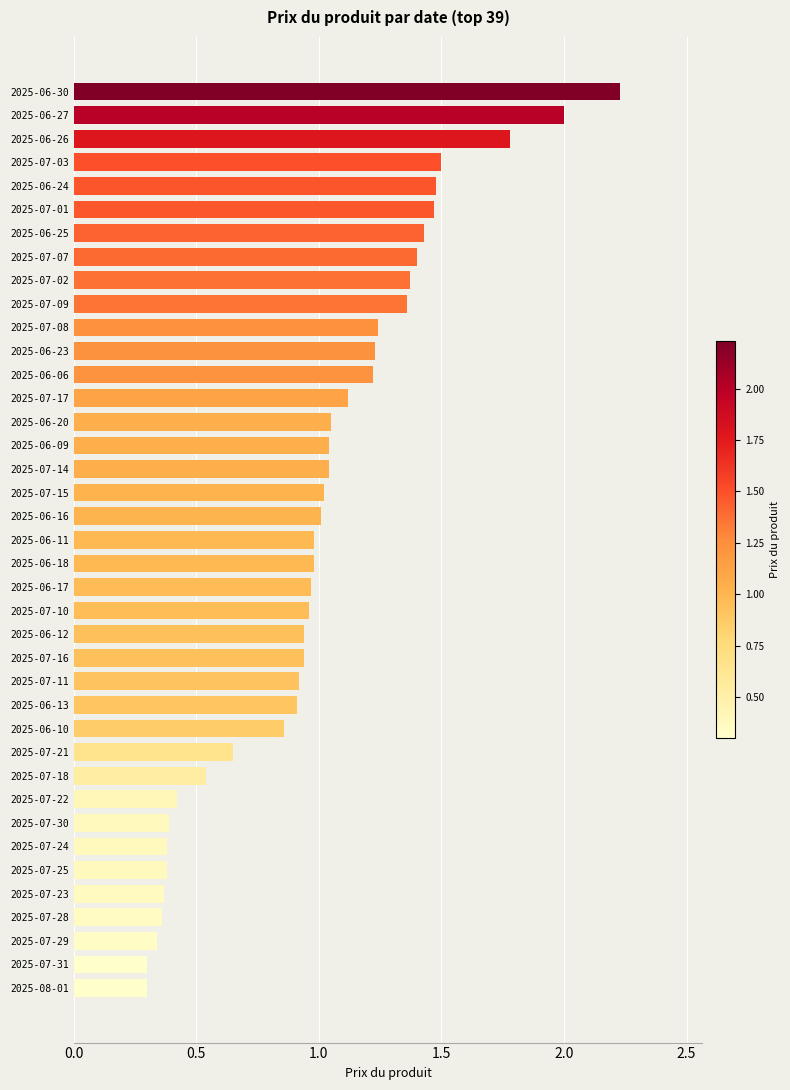

Which label corresponds to the largest value in the chart?

2025-06-30